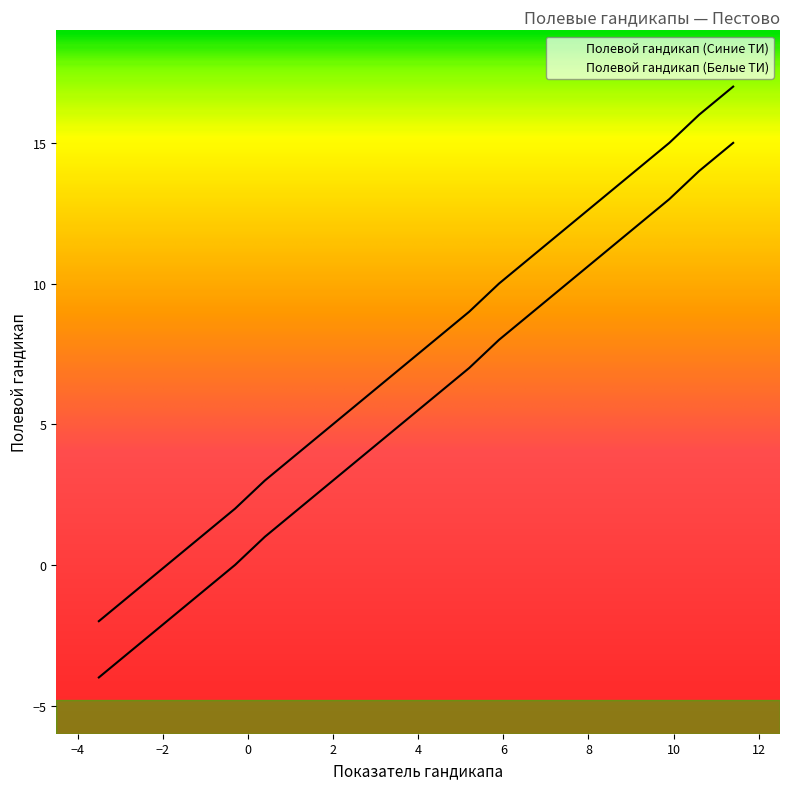

At which label does Полевой гандикап (Белые ТИ) reach its minimum?

-3.5